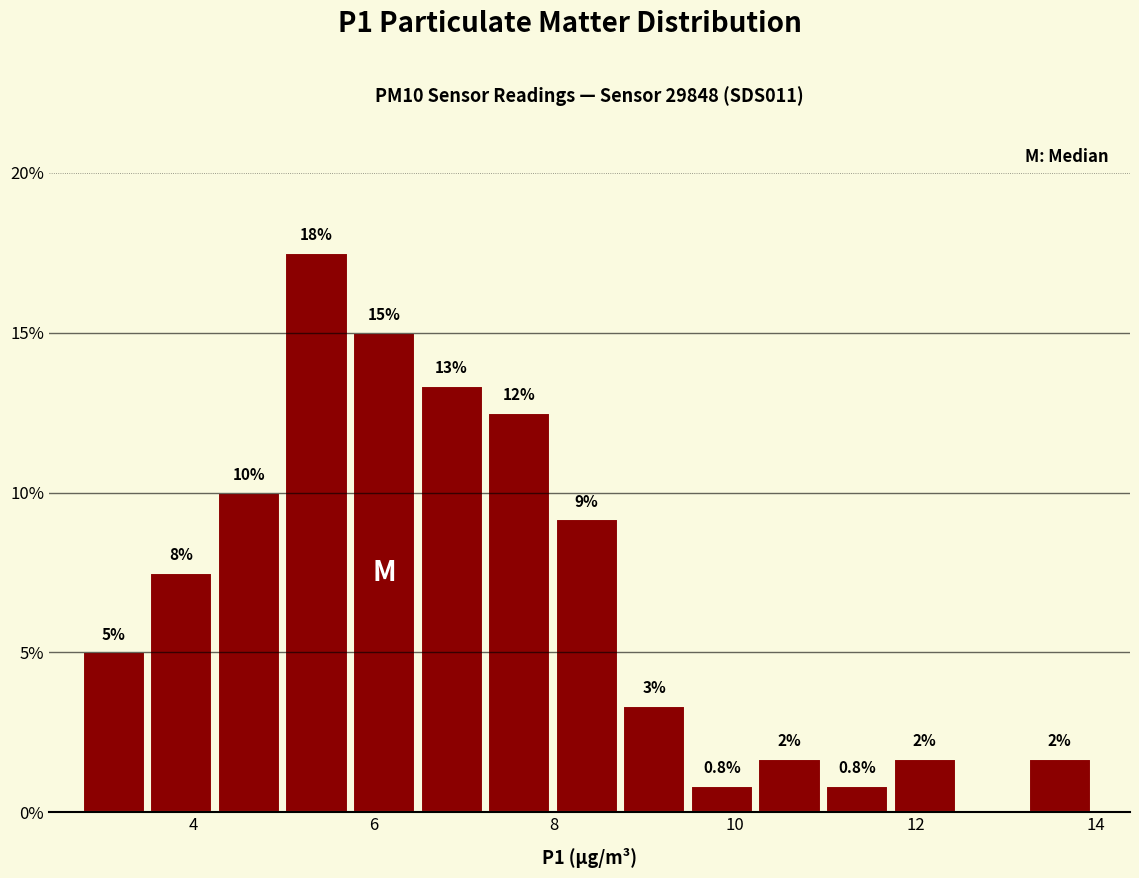

Around what value on the x-axis is the tallest bar? Give the approximate position of its centre, as read against the axis.

5.4